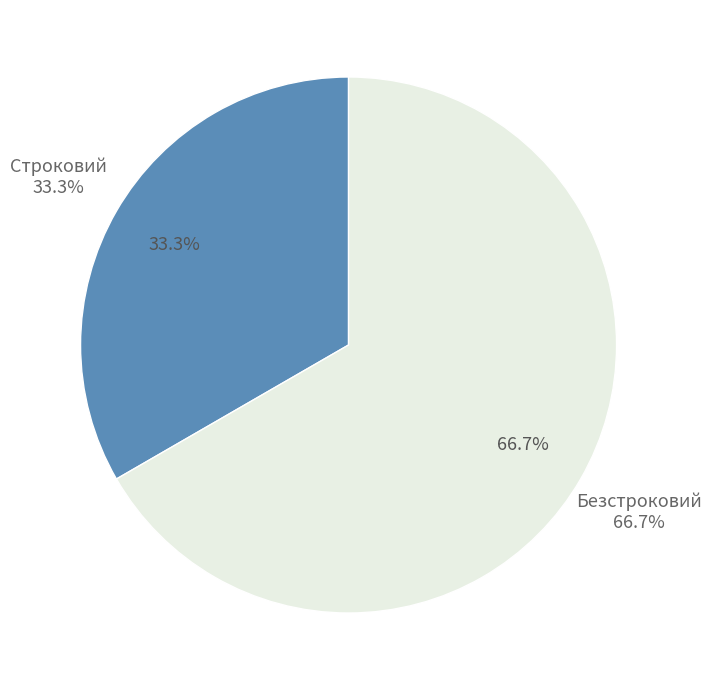

What percentage is the Безстроковий slice, to the nearest percent?

67%